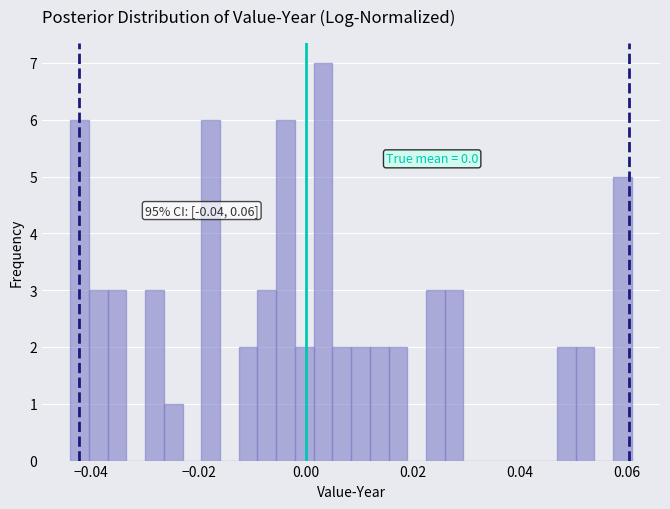

Read against the x-axis, roughly where is the centre of the tallest bar?

0.004